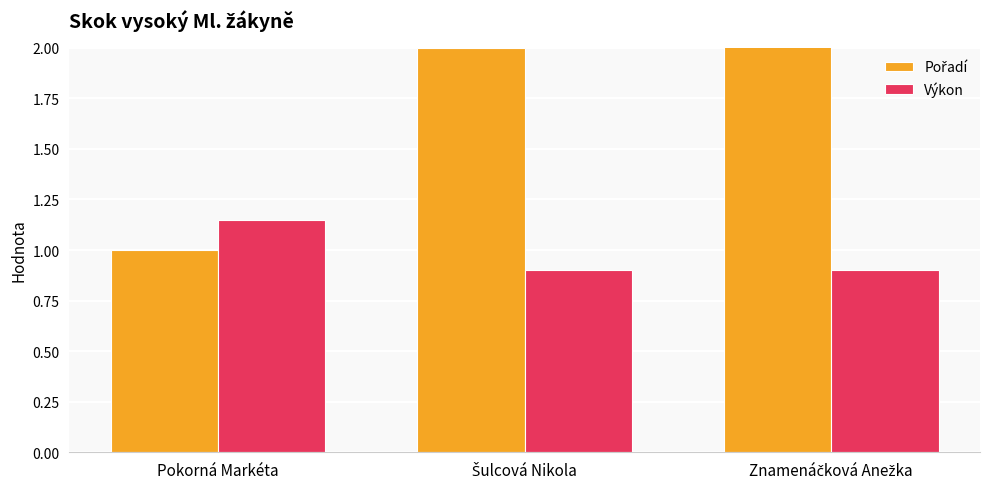

Which series has the widest spread of values?

Pořadí